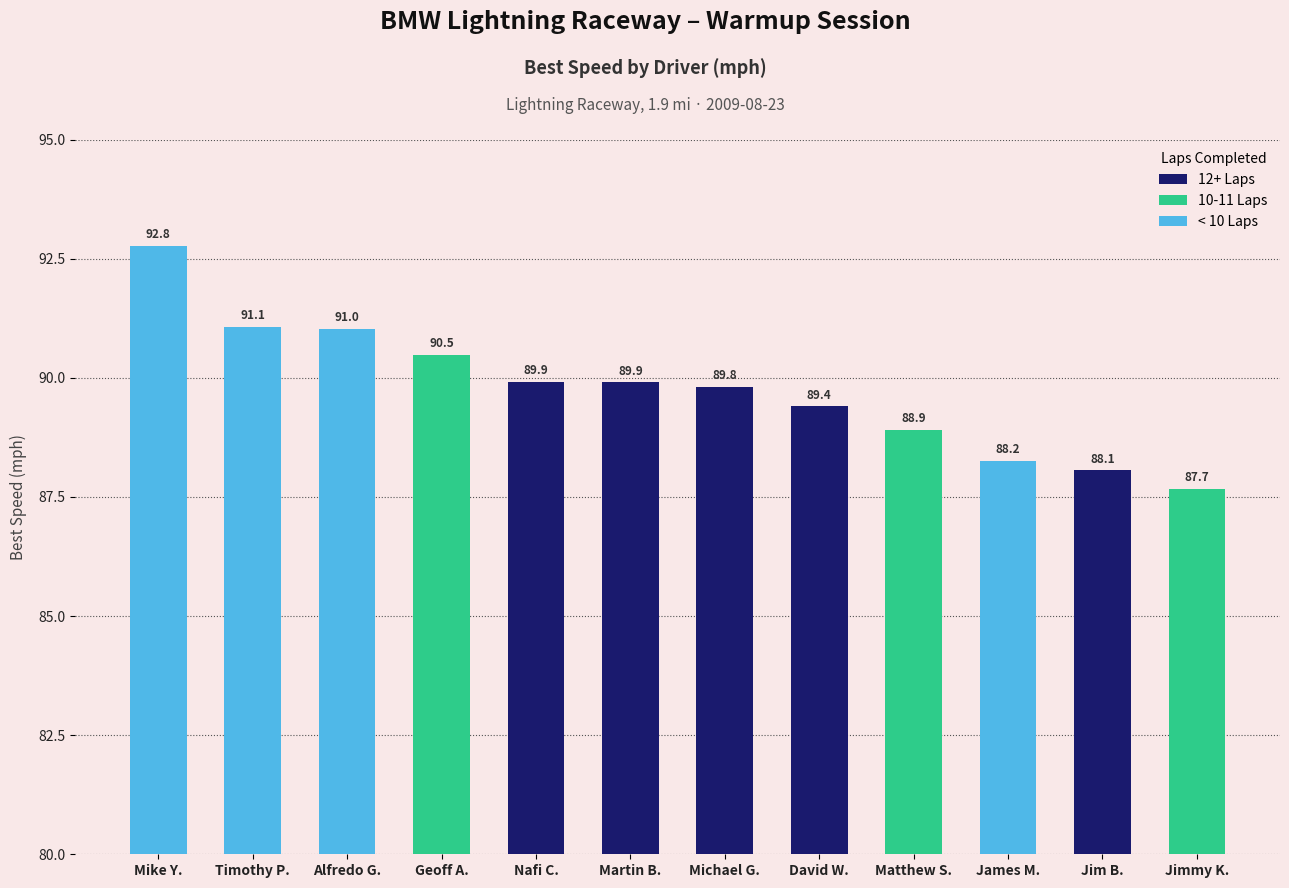

The chart shows a value of 90.5 at Geoff A.. True or false?

True